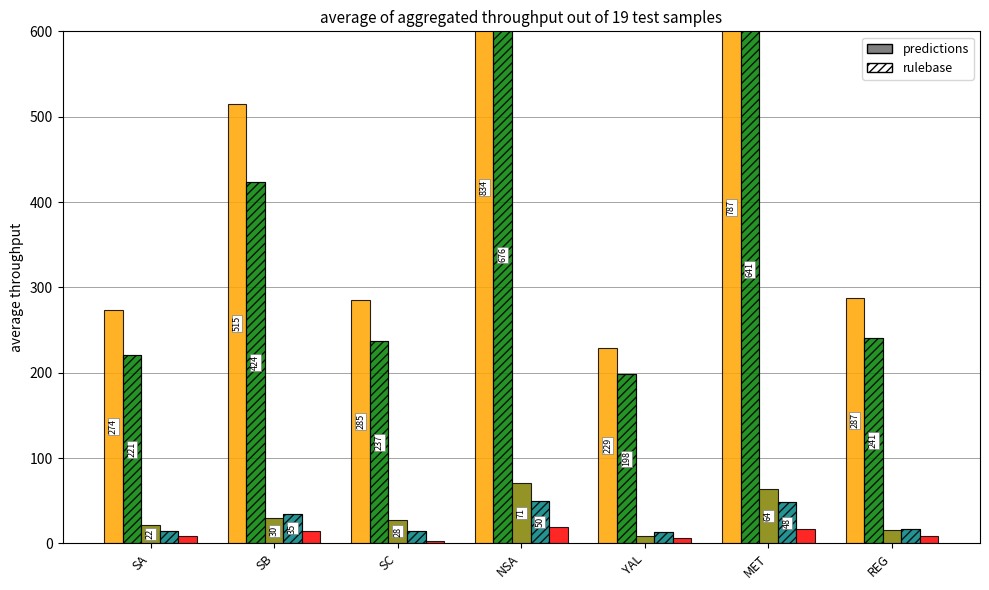

What is the value of the Not capable bar at the 6th from the left?

64